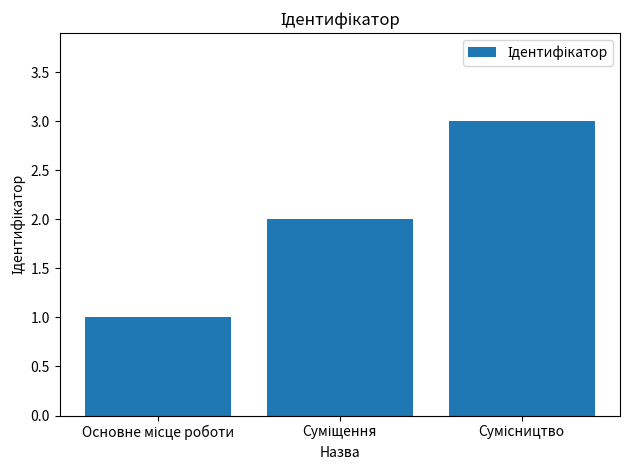

What is the greatest value displayed?

3